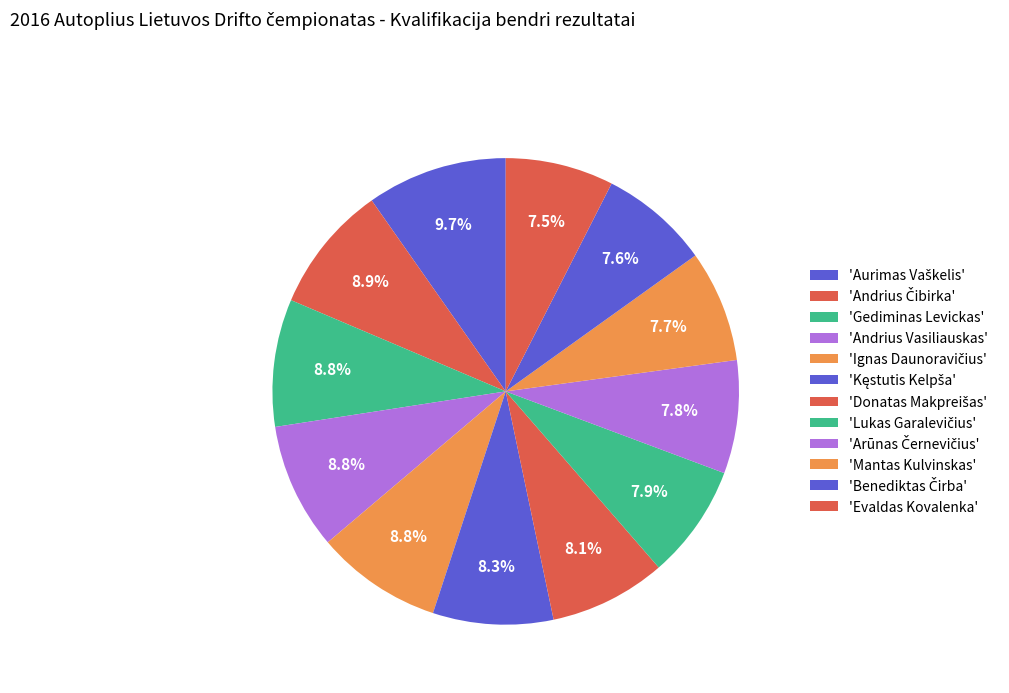

How many segments does this pie chart have?

12